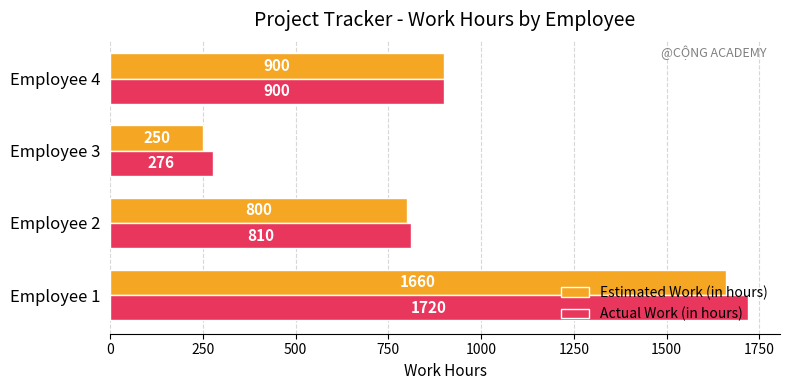

What is the maximum value shown in the chart?

1720